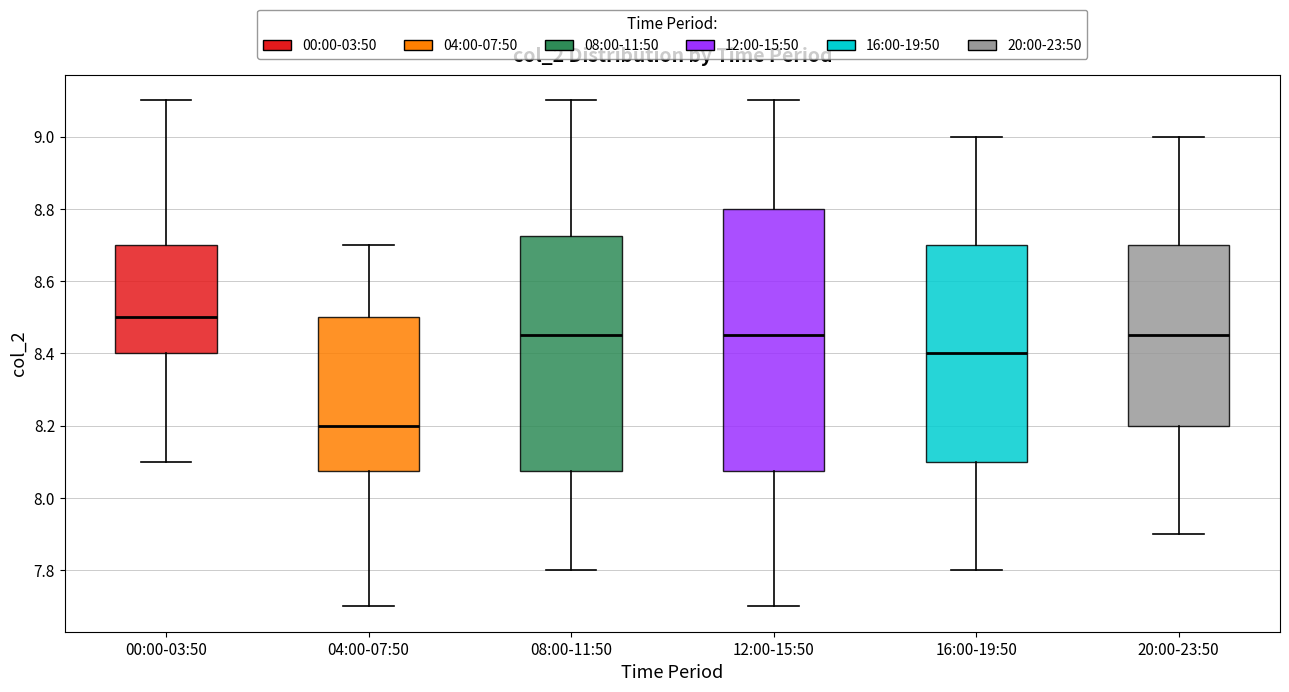

Where does the lower whisker of the box for 04:00-07:50 end on the y-axis? The values are not printed on the chart, so give them approximately, as read against the axis.

7.70